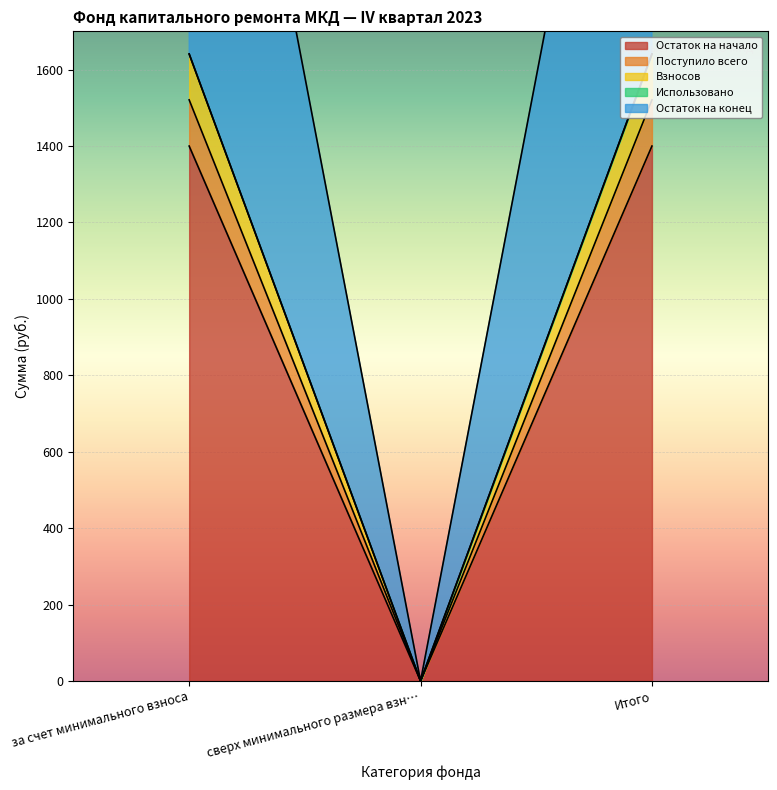

Which has a higher value, Итого or сверх минимального размера взн…?

Итого